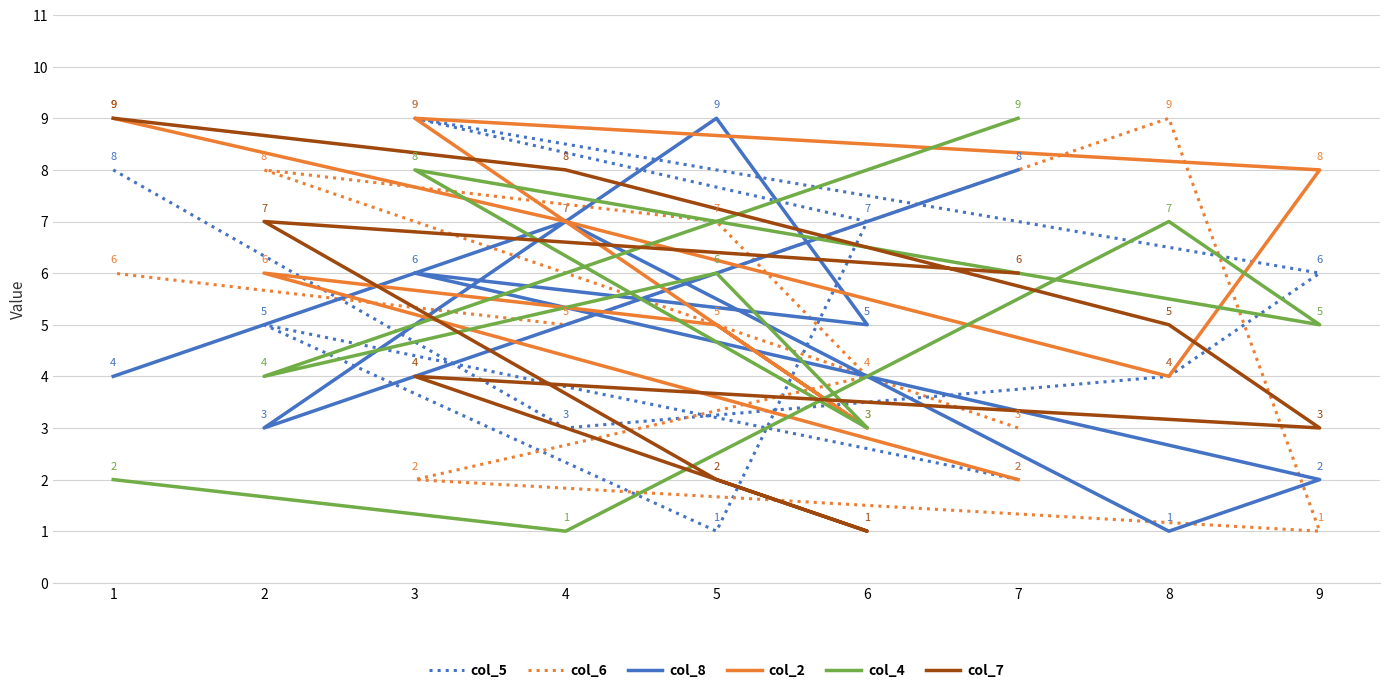

What is the maximum value shown in the chart?

9